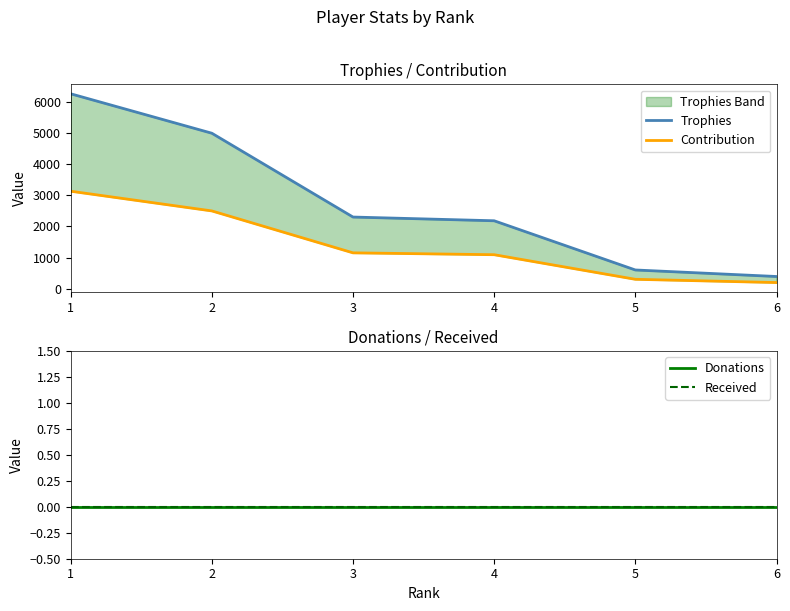

What is the spread (max minus min) of values at 3?

2303